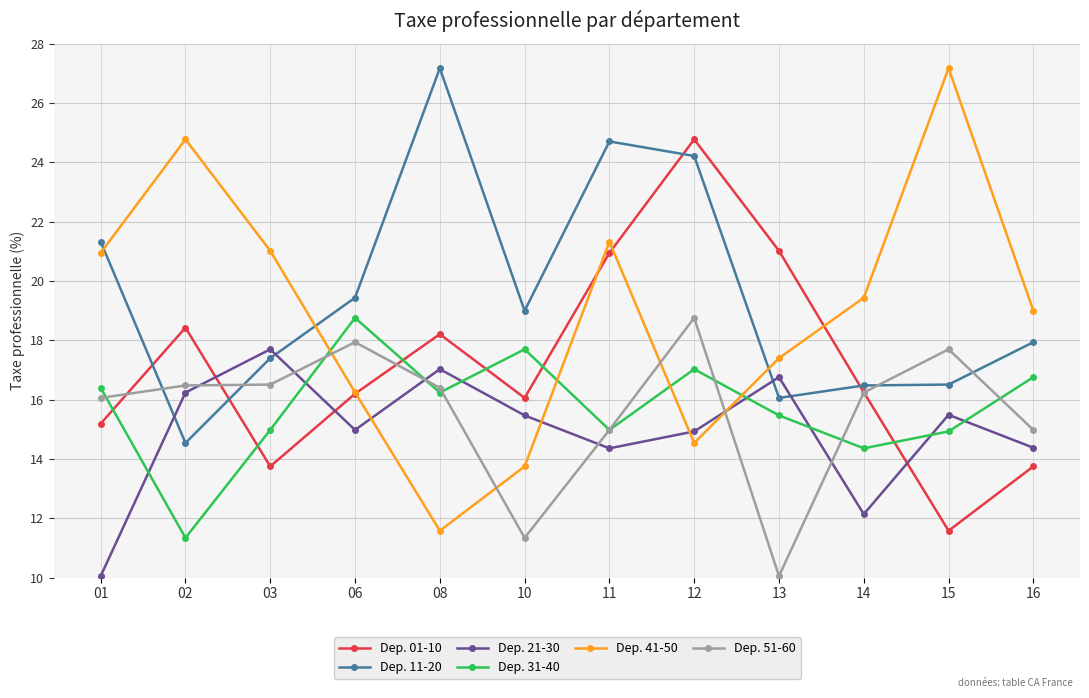

What value does the Dep. 41-50 series have at 15?

27.2